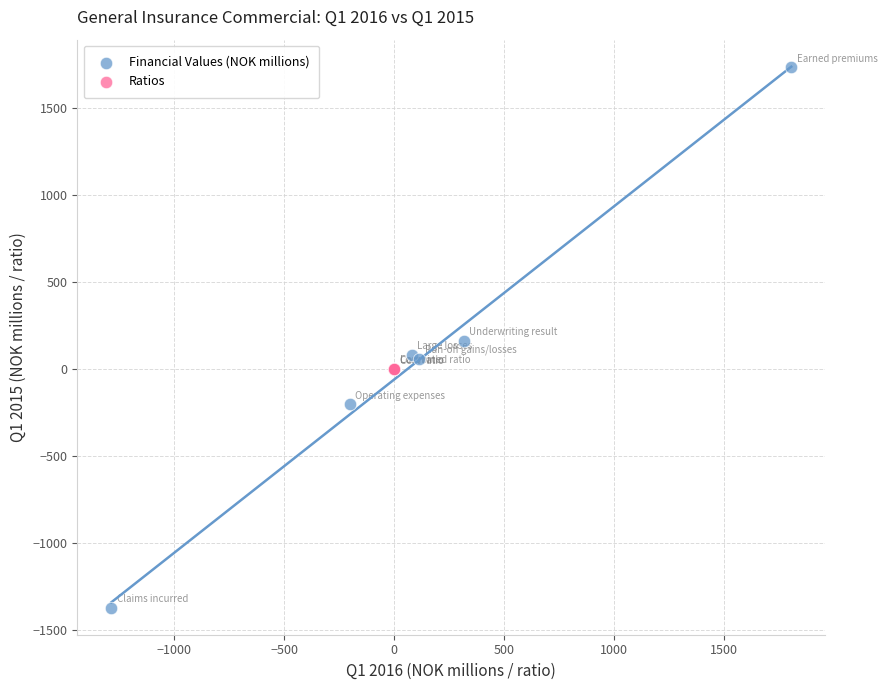

Which series contains the highest Y value?

Financial Values (NOK millions)